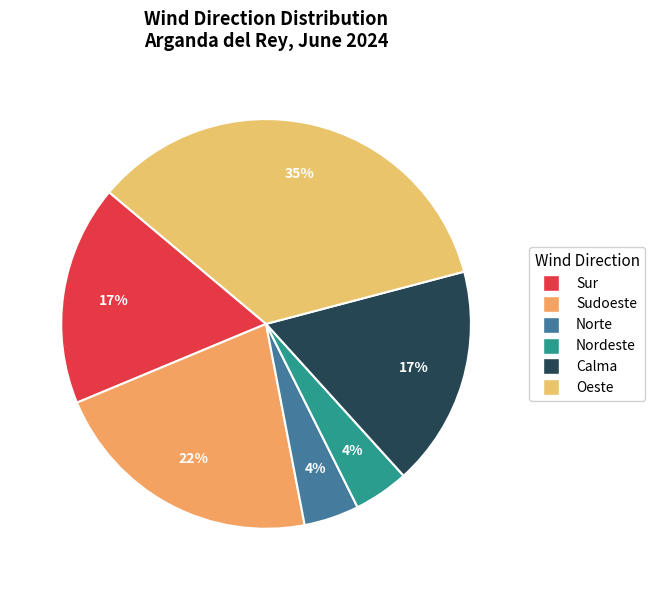

Count the number of slices in the pie.

6